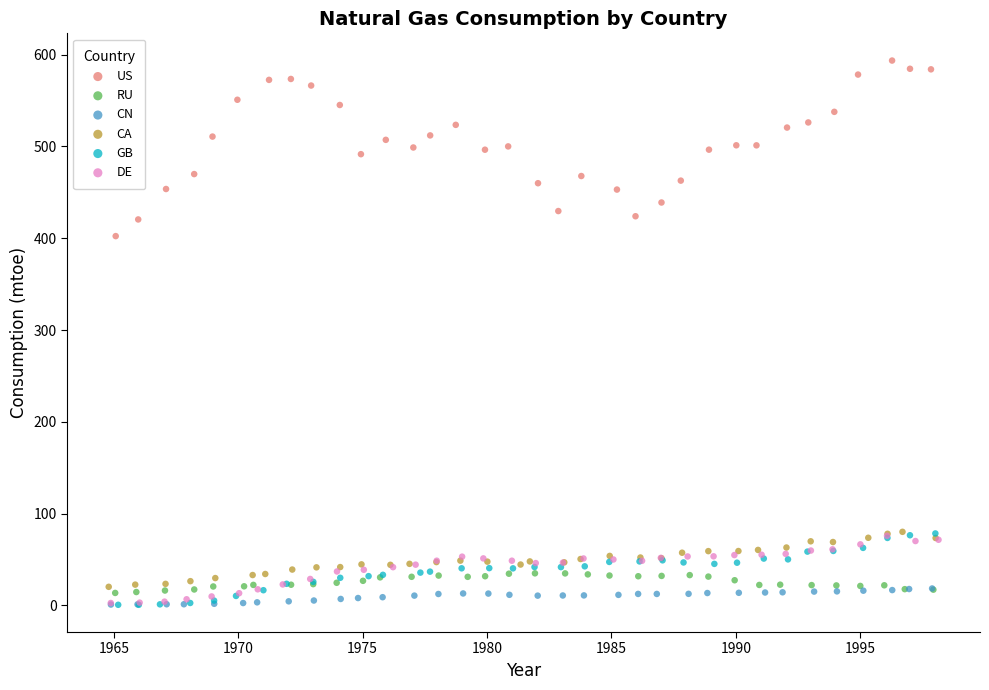

Which series contains the highest Y value?

US